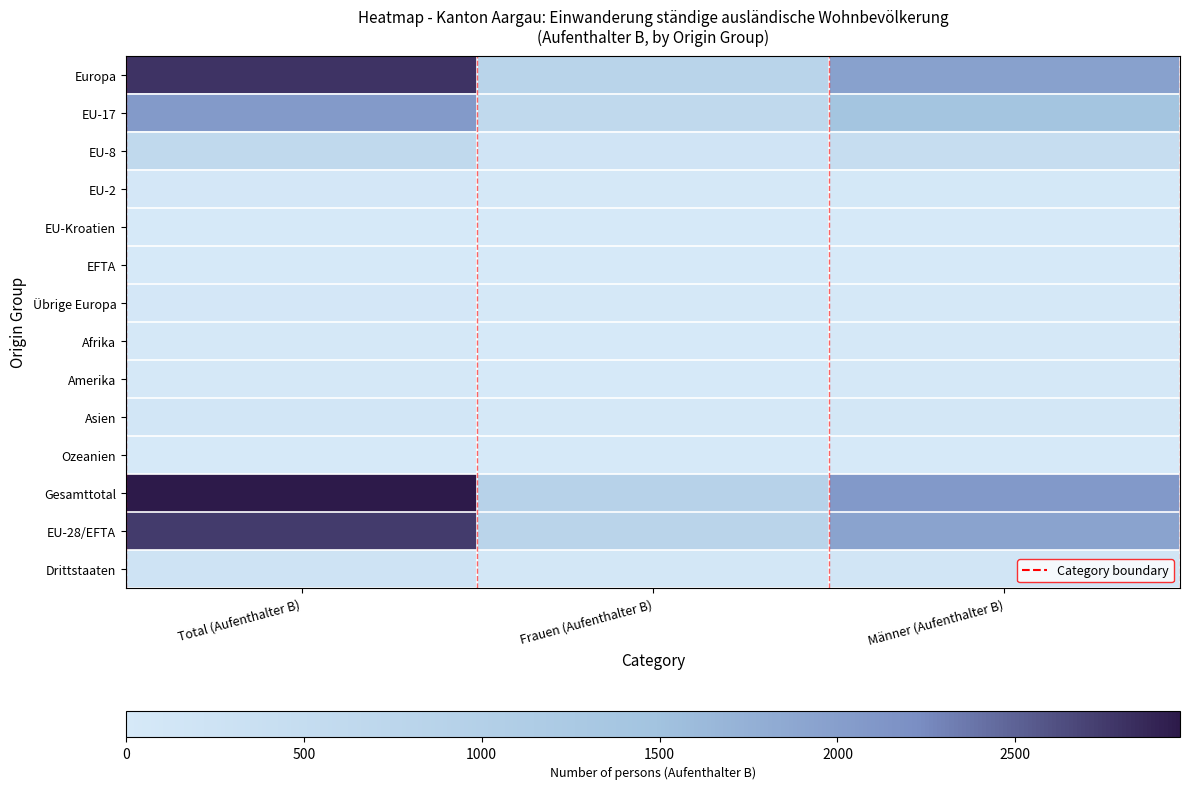

Reading left to right, extract all data points from this chart.

Europa: Total (Aufenthalter B)=2798	Frauen (Aufenthalter B)=837	Männer (Aufenthalter B)=1961
EU-17: Total (Aufenthalter B)=2061	Frauen (Aufenthalter B)=630	Männer (Aufenthalter B)=1431
EU-8: Total (Aufenthalter B)=632	Frauen (Aufenthalter B)=171	Männer (Aufenthalter B)=461
EU-2: Total (Aufenthalter B)=51	Frauen (Aufenthalter B)=13	Männer (Aufenthalter B)=38
EU-Kroatien: Total (Aufenthalter B)=1	Frauen (Aufenthalter B)=0	Männer (Aufenthalter B)=1
EFTA: Total (Aufenthalter B)=5	Frauen (Aufenthalter B)=1	Männer (Aufenthalter B)=4
Übrige Europa: Total (Aufenthalter B)=48	Frauen (Aufenthalter B)=22	Männer (Aufenthalter B)=26
Afrika: Total (Aufenthalter B)=27	Frauen (Aufenthalter B)=9	Männer (Aufenthalter B)=18
Amerika: Total (Aufenthalter B)=31	Frauen (Aufenthalter B)=10	Männer (Aufenthalter B)=21
Asien: Total (Aufenthalter B)=106	Frauen (Aufenthalter B)=29	Männer (Aufenthalter B)=77
Ozeanien: Total (Aufenthalter B)=1	Frauen (Aufenthalter B)=0	Männer (Aufenthalter B)=1
Gesamttotal: Total (Aufenthalter B)=2963	Frauen (Aufenthalter B)=885	Männer (Aufenthalter B)=2078
EU-28/EFTA: Total (Aufenthalter B)=2750	Frauen (Aufenthalter B)=815	Männer (Aufenthalter B)=1935
Drittstaaten: Total (Aufenthalter B)=213	Frauen (Aufenthalter B)=70	Männer (Aufenthalter B)=143